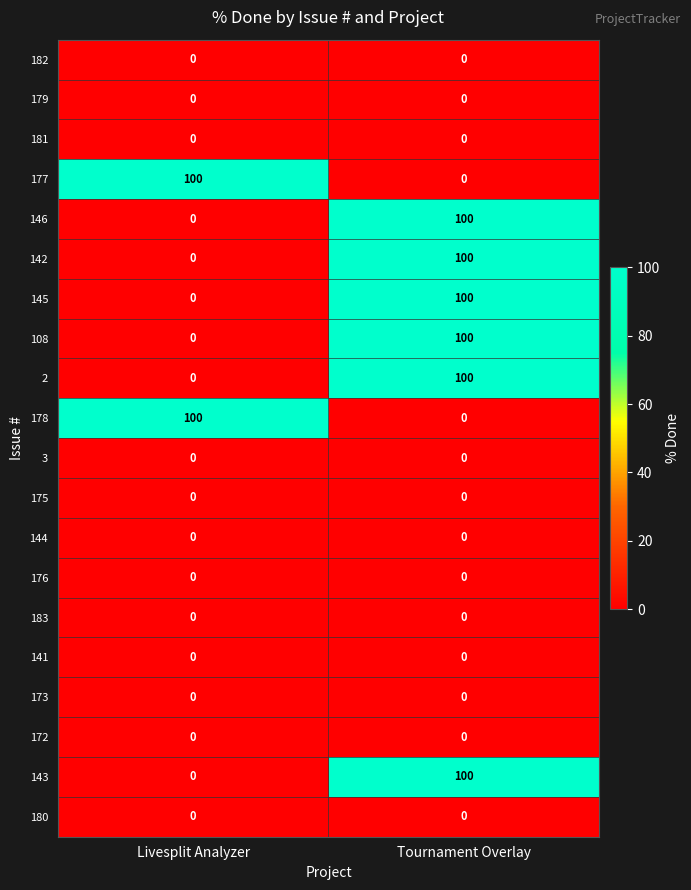

At how many categories does at least one series exceed 38?

2